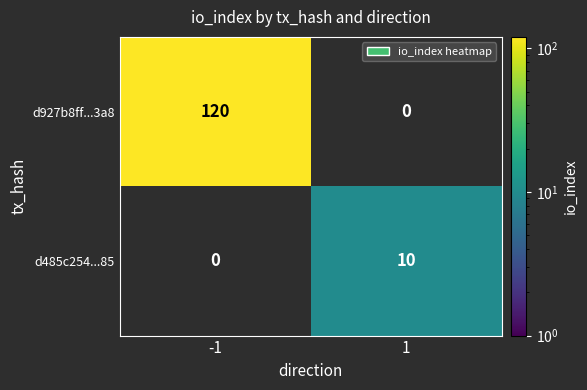

Is it true that d485c254...85 equals 10 at 1?

True